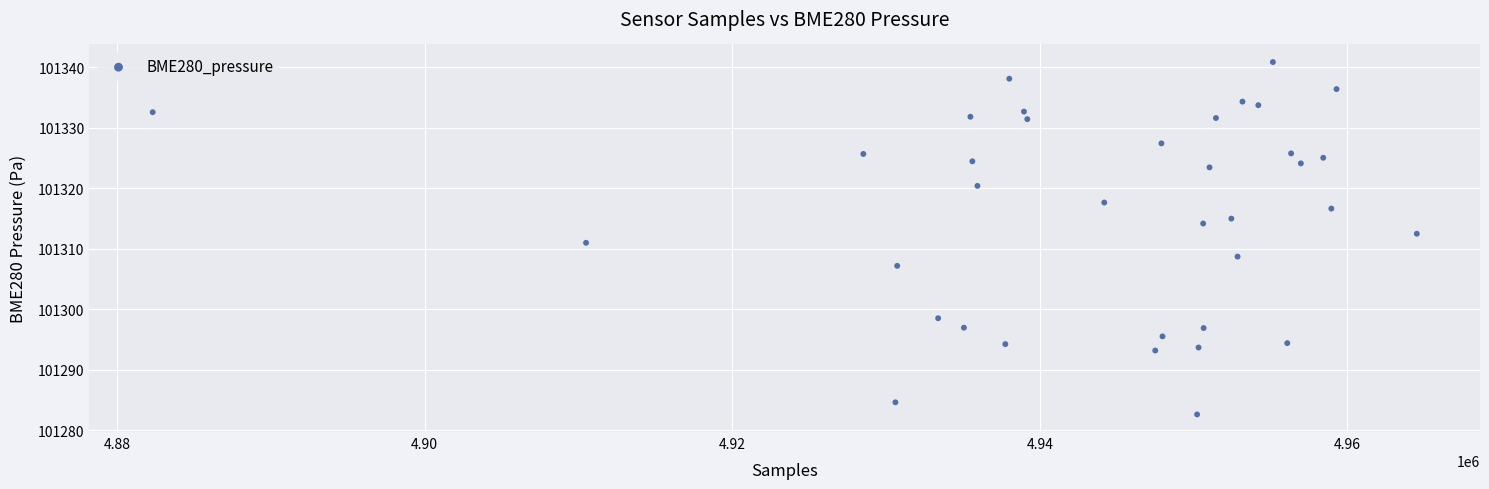

What is the range of X values (max minus min)?

82208.0